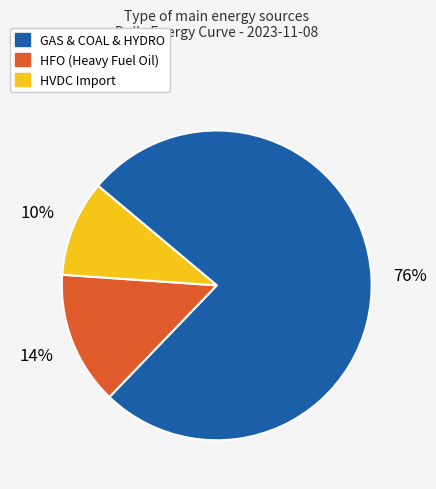

Does any single category account for the majority?

Yes